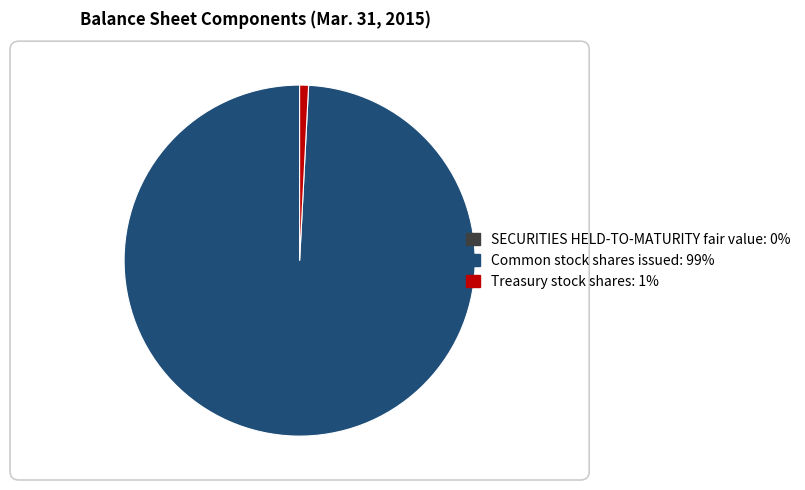

Is there a majority slice in this chart?

Yes